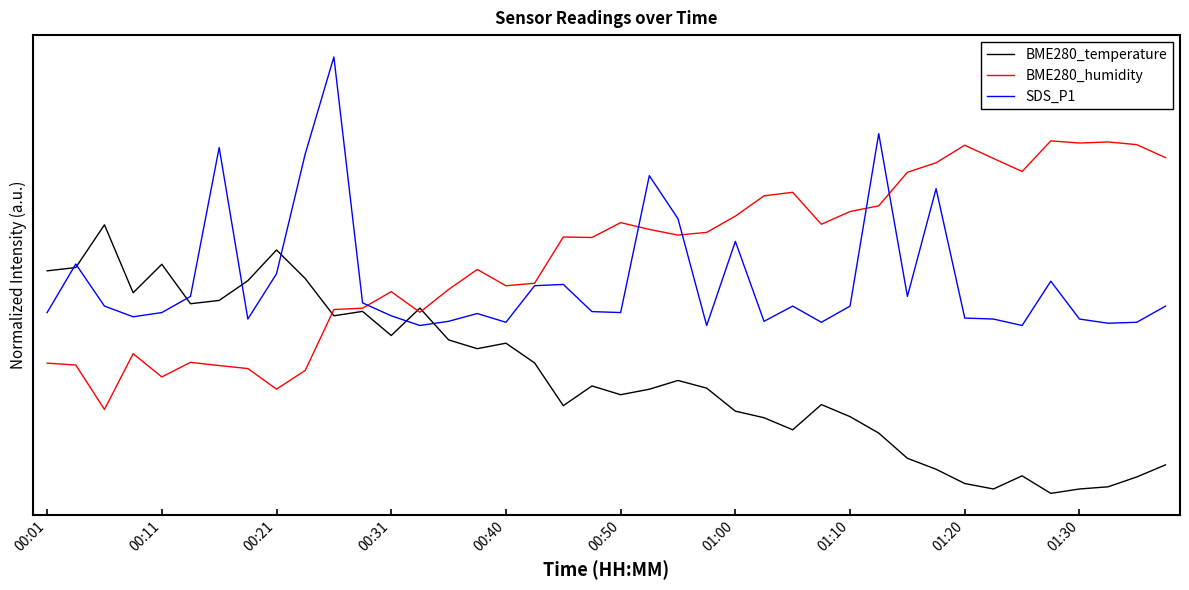

Where does the SDS_P1 series first go above 557?

00:11